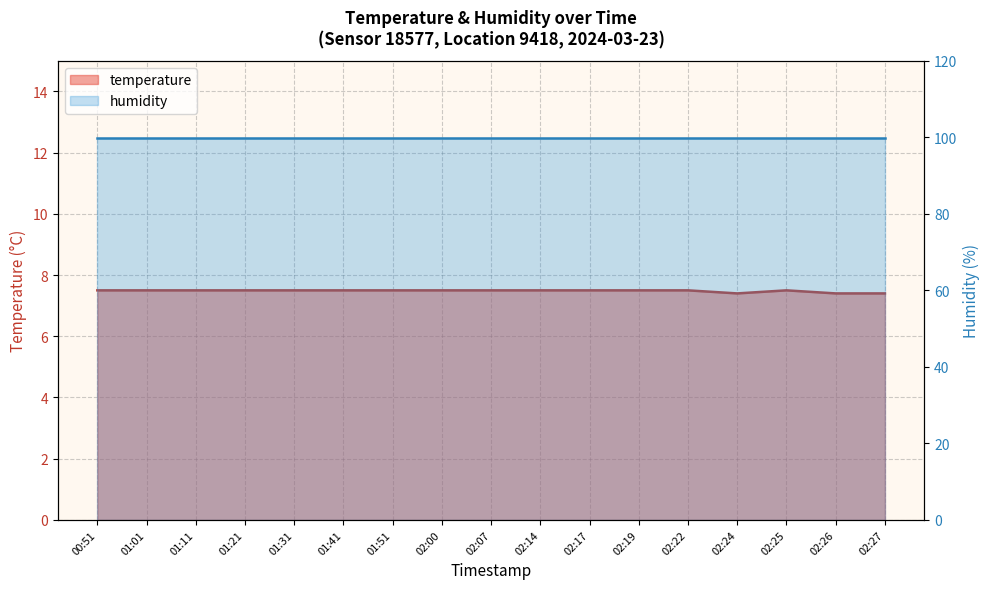

The chart shows a value of 3.4 at 01:01. True or false?

False